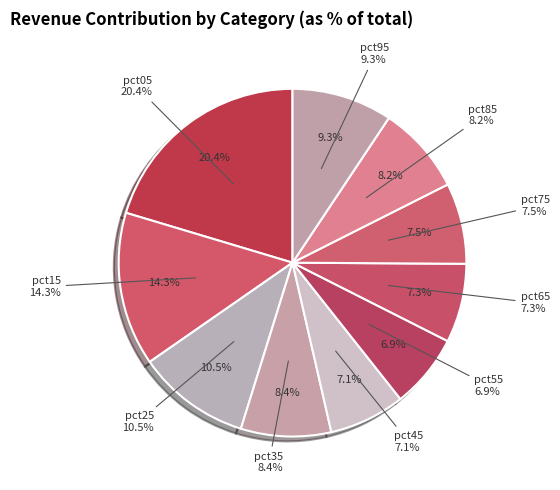

Rank the categories by value from highest to lowest.

pct05, pct15, pct25, pct95, pct35, pct85, pct75, pct65, pct45, pct55